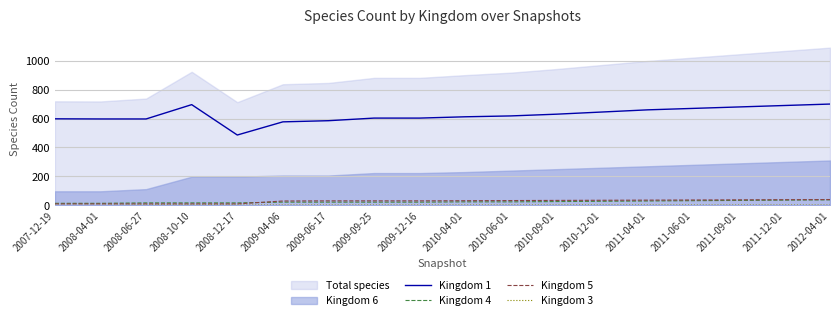

At which label is Kingdom 4 closest to 26?

2010-09-01